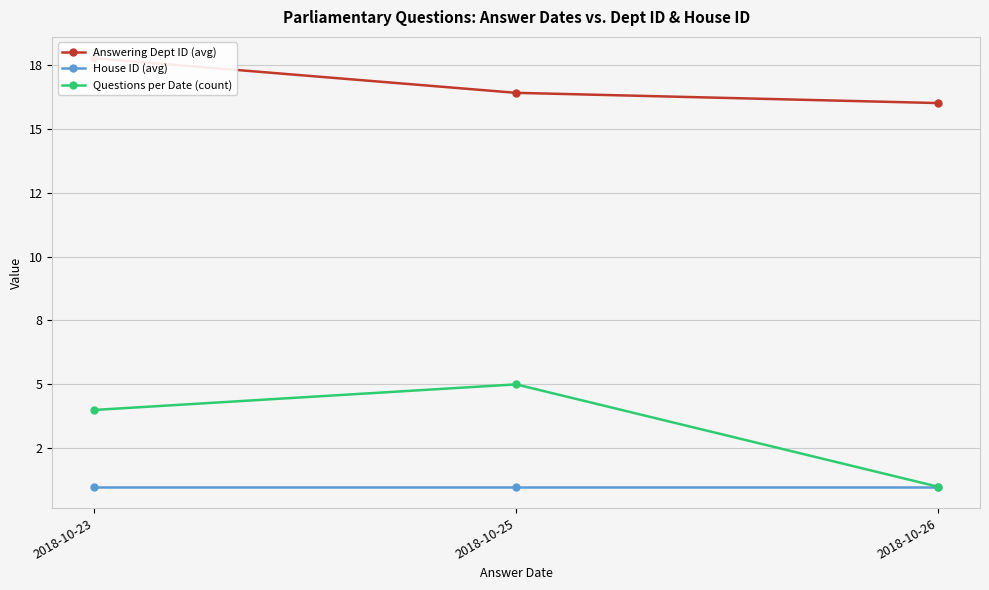

What is the total value across all series at 2018-10-23?

22.8